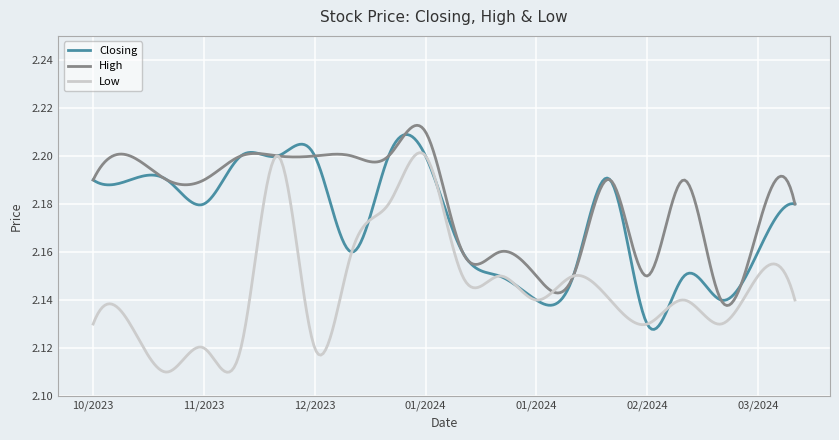

Rank the series by their average value, from highest to lowest.

High, Closing, Low